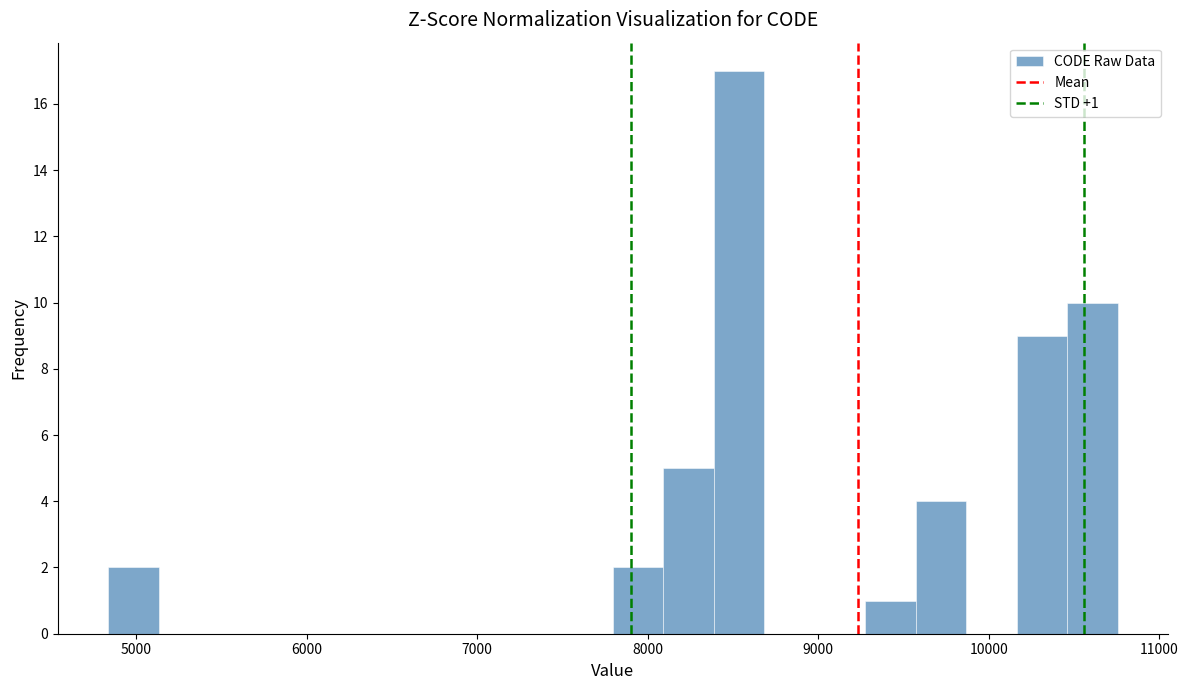

Around what value on the x-axis is the tallest bar? Give the approximate position of its centre, as read against the axis.

8500